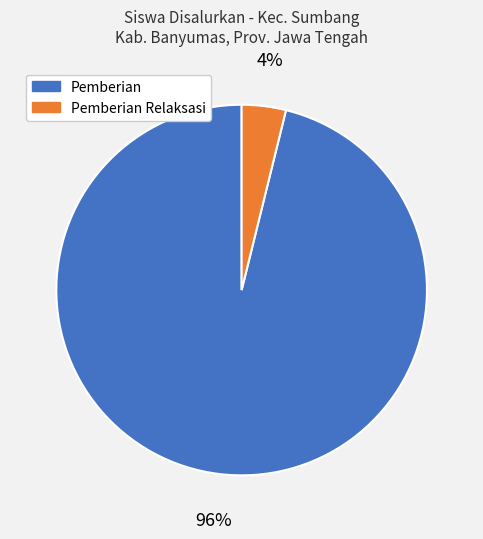

Is it true that Pemberian is 85% of the pie?

False